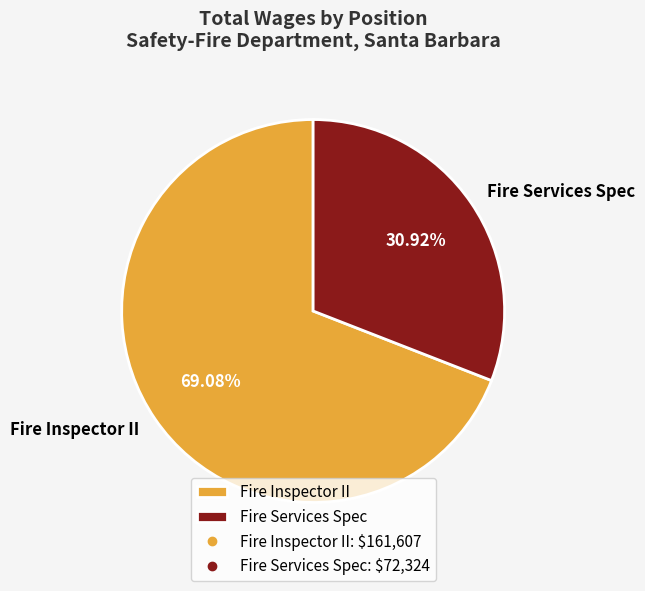

What is the majority slice?

Fire Inspector II